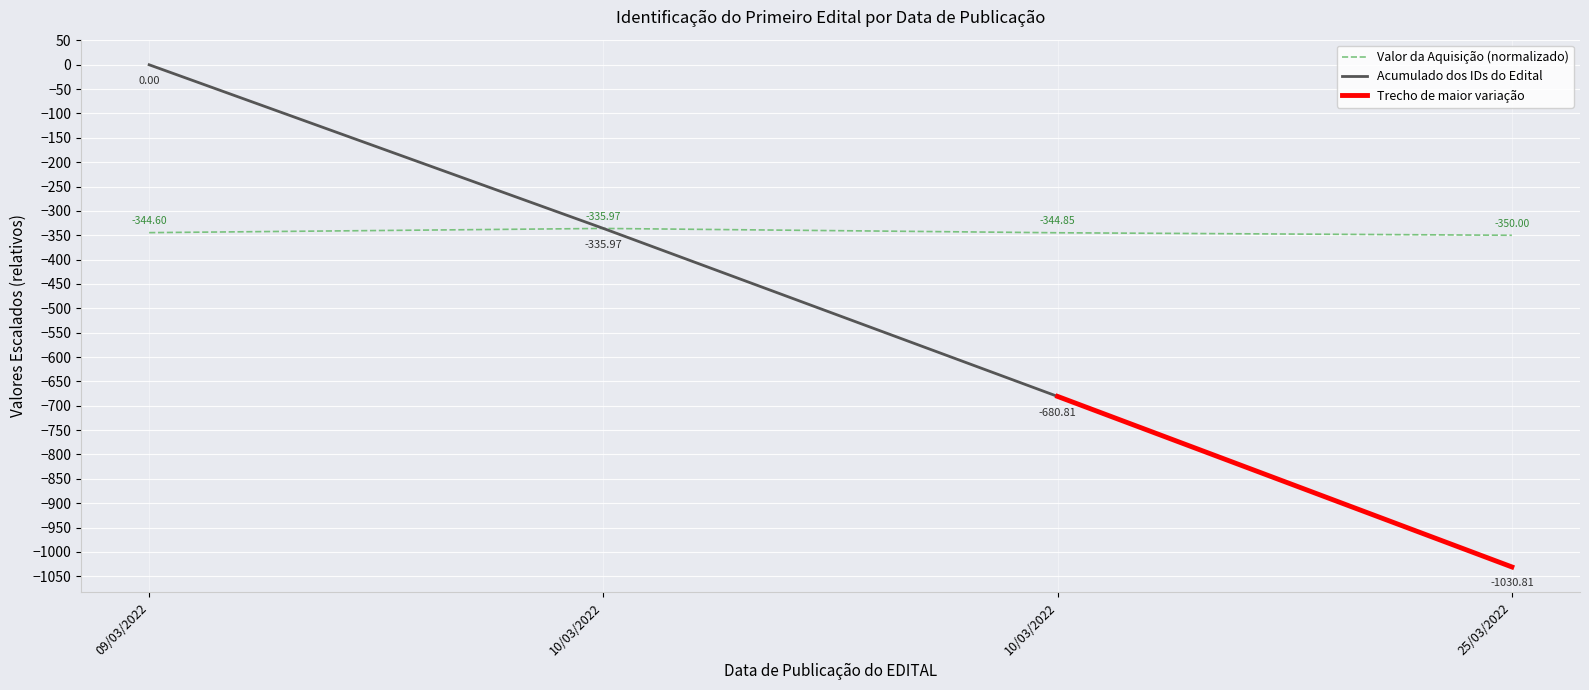

What is the value of the 4th point from the left?

-350.0